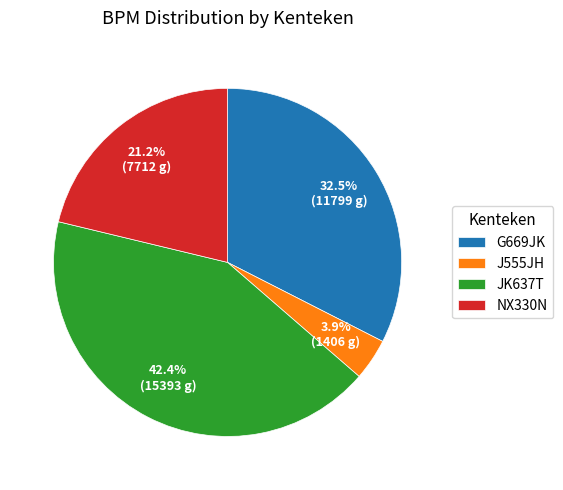

How many slices are in this pie chart?

4